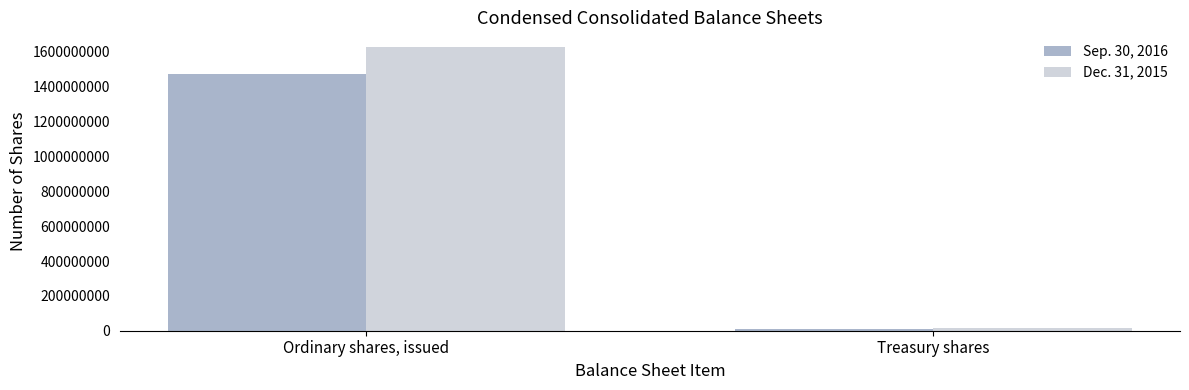

Reading left to right, what are all the values shown in this chart?

Sep. 30, 2016: Ordinary shares, issued=1475924523	Treasury shares=12416017
Dec. 31, 2015: Ordinary shares, issued=1630924523	Treasury shares=12935230